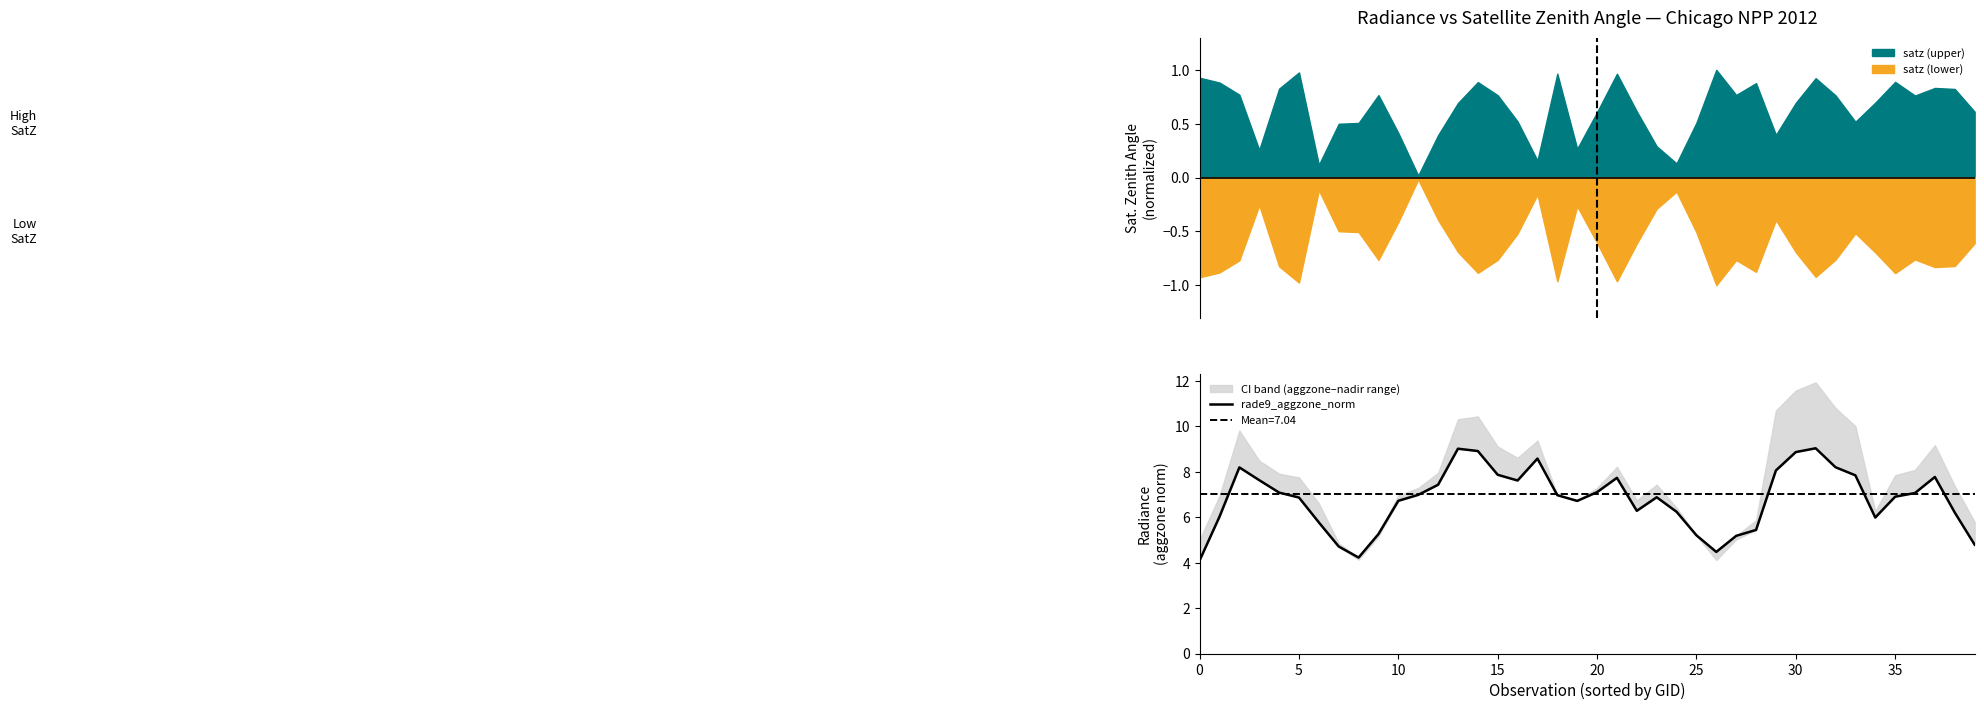

How many points are lower than both their immediate neighbors (excluding endpoints)?

6